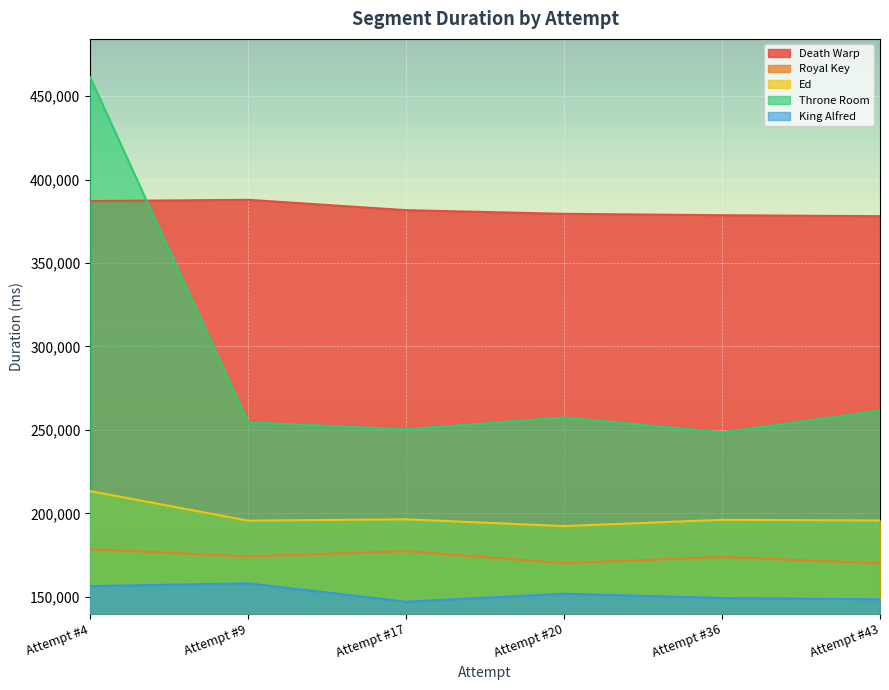

What is the difference between the Royal Key values at Attempt #4 and Attempt #9?

4333